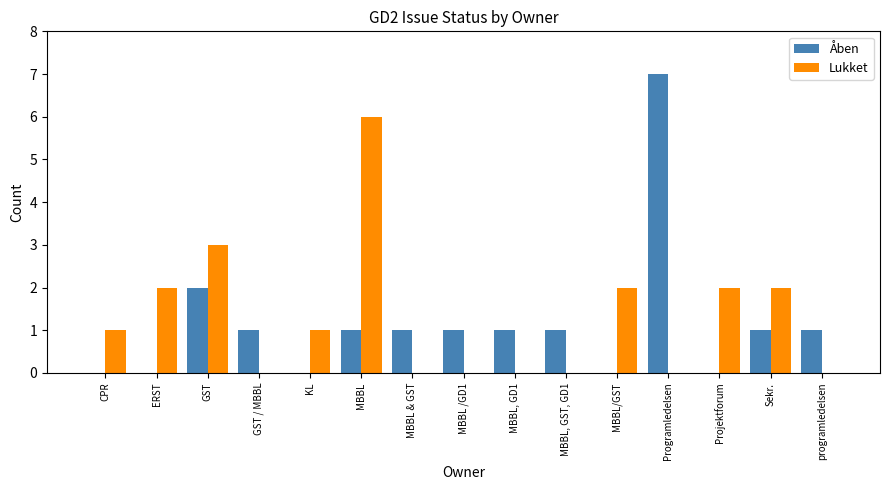

At which label is Lukket closest to 3?

GST